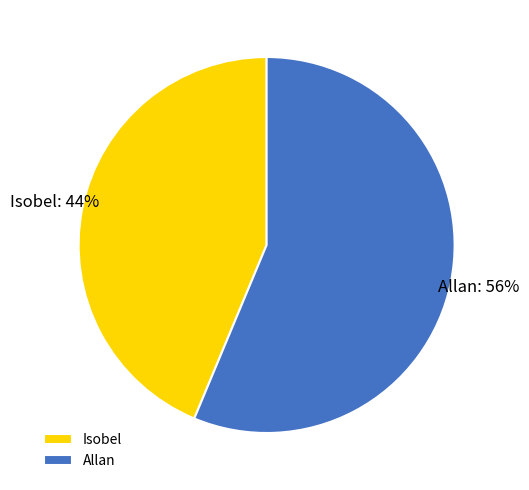

Count the number of slices in the pie.

2